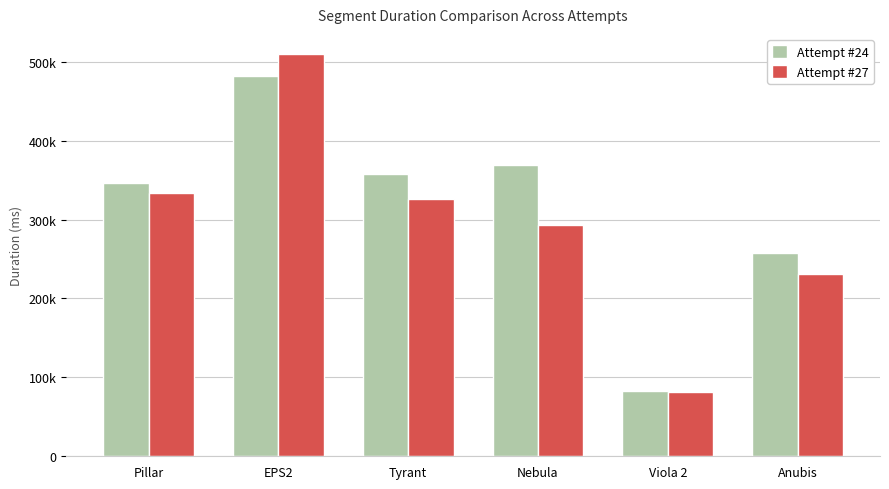

Which category has the highest value in the Attempt #27 series?

EPS2